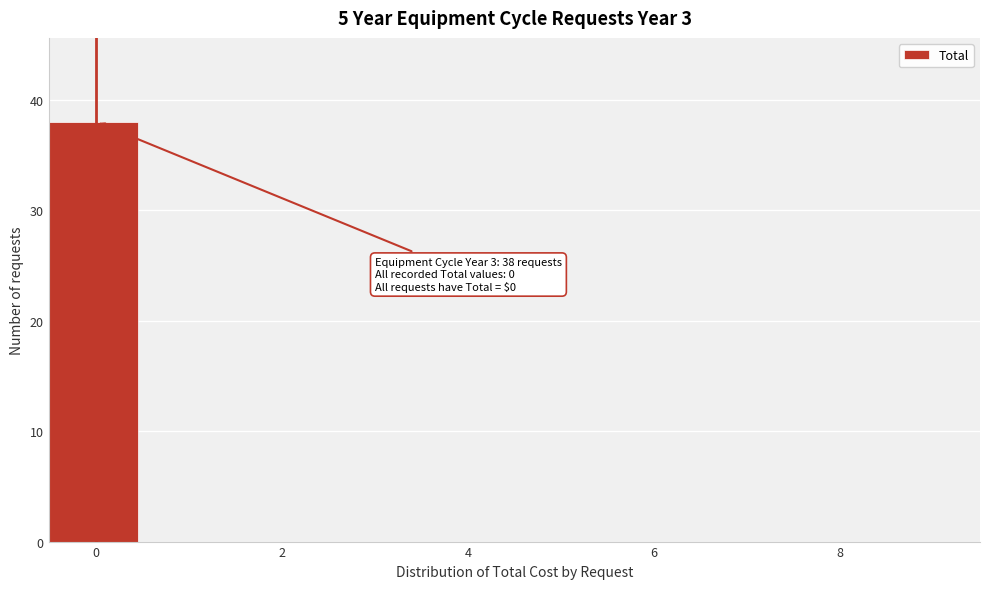

Which range on the x-axis has the tallest bar?

-0.5 to 0.5